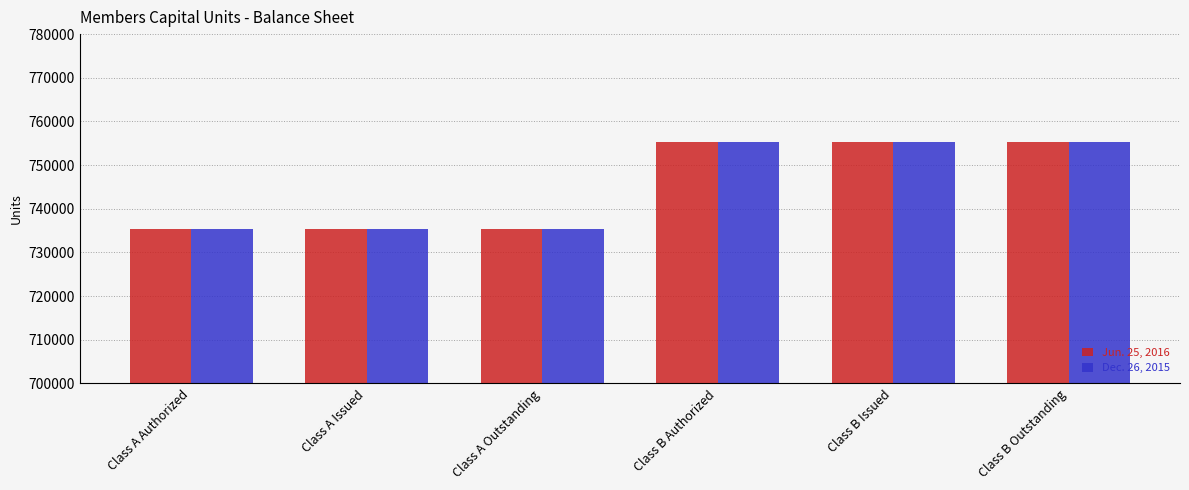

What is the value of the Dec. 26, 2015 bar at the 5th from the left?

755385